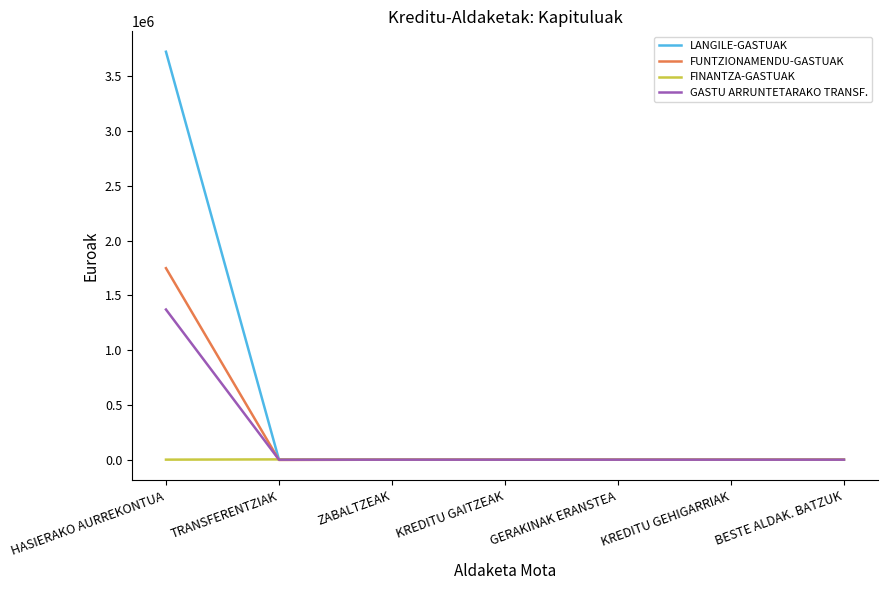

List the series in order of their peak value, lowest first.

FINANTZA-GASTUAK, GASTU ARRUNTETARAKO TRANSF., FUNTZIONAMENDU-GASTUAK, LANGILE-GASTUAK